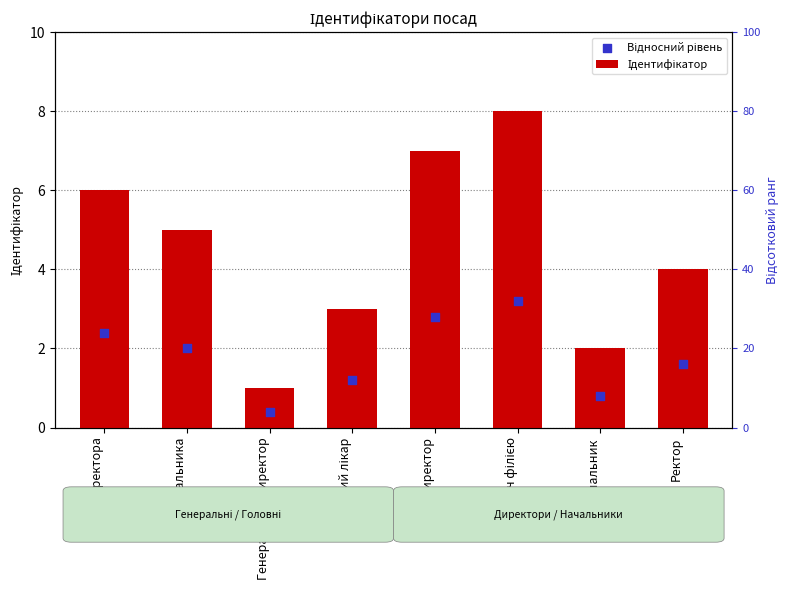

What is the total value across all series at В.о. директора?

8.4